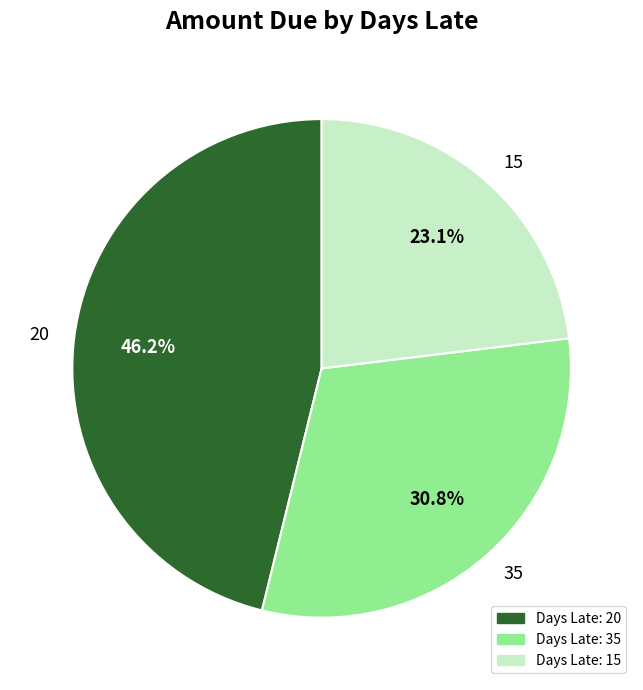

Is it true that 15 is 23% of the pie?

True